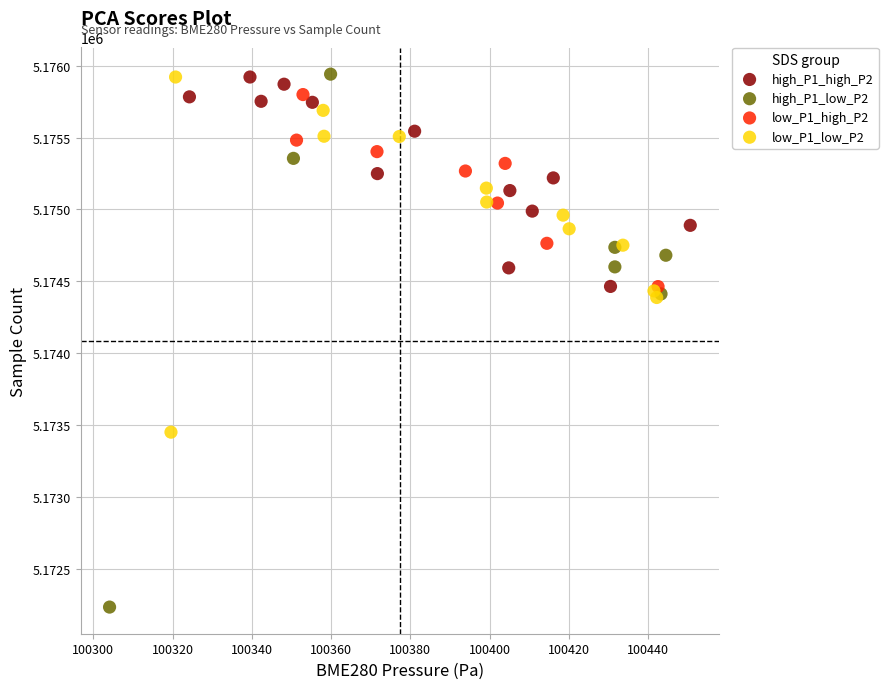

Which series has the largest Y range (max minus min)?

high_P1_low_P2